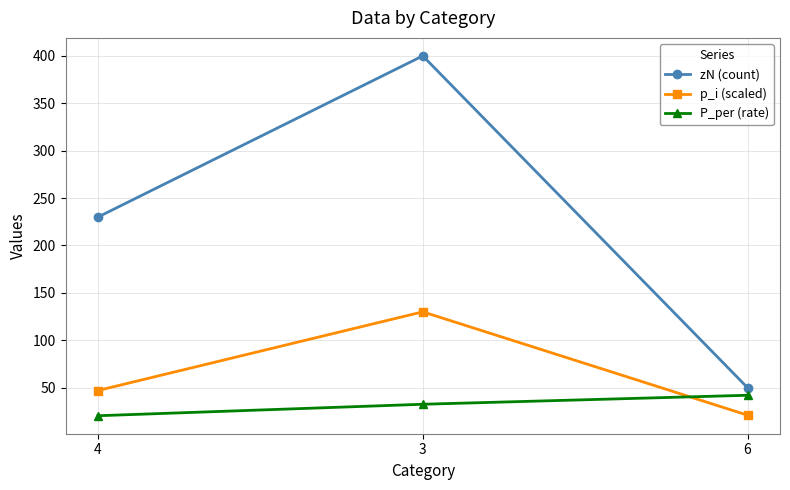

What is the difference between the second highest and minimum values in the zN (count) series?

180.0